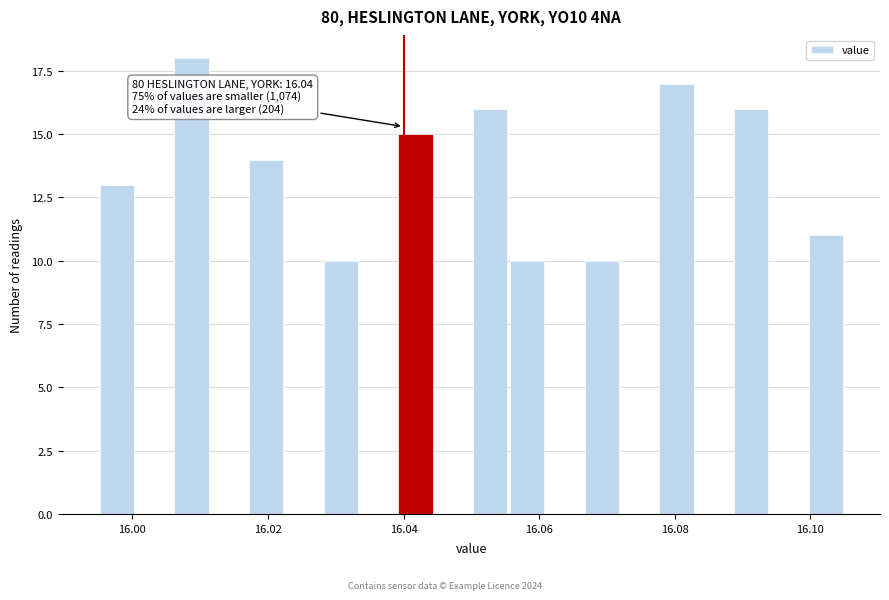

Around what value on the x-axis is the tallest bar? Give the approximate position of its centre, as read against the axis.

16.008